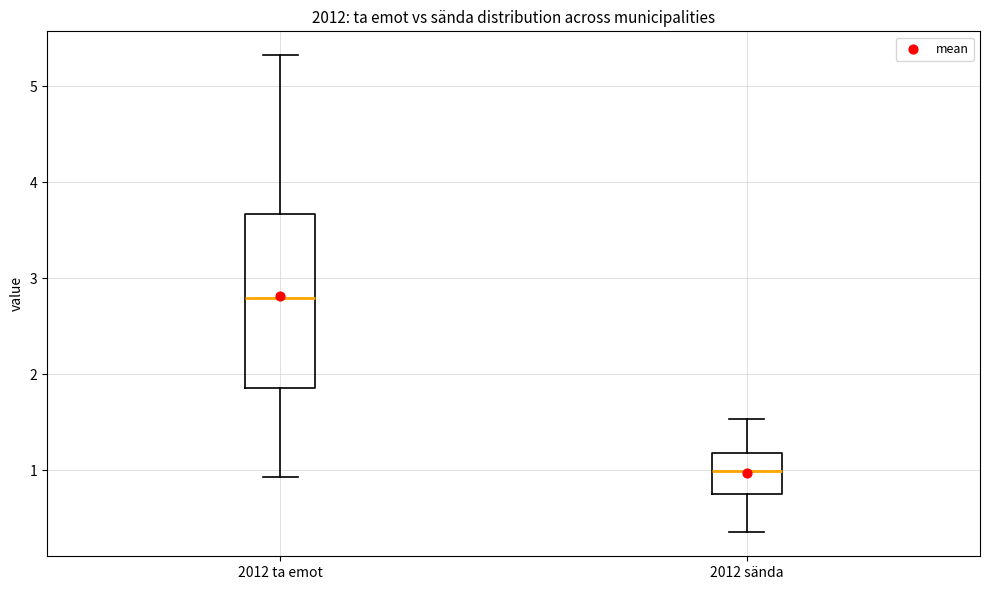

Reading left to right, transcribe this box plot: for each box, give where its median line is, the range the box spans, and where its two whiskers end, as read against the y-axis. The values are not printed on the chart, so give them approximately, as read against the axis.

2012 ta emot: median 2.8, box 1.9 to 3.7, whiskers 0.9 to 5.3
2012 sända: median 1.0, box 0.8 to 1.2, whiskers 0.4 to 1.5